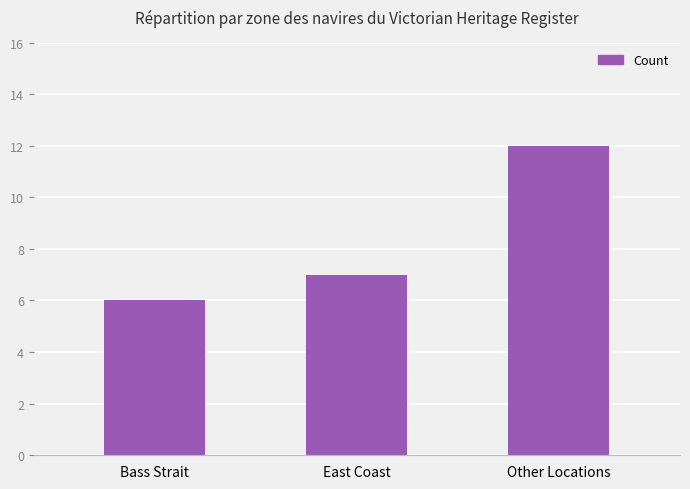

Reading left to right, extract all data points from this chart.

Bass Strait=6	East Coast=7	Other Locations=12